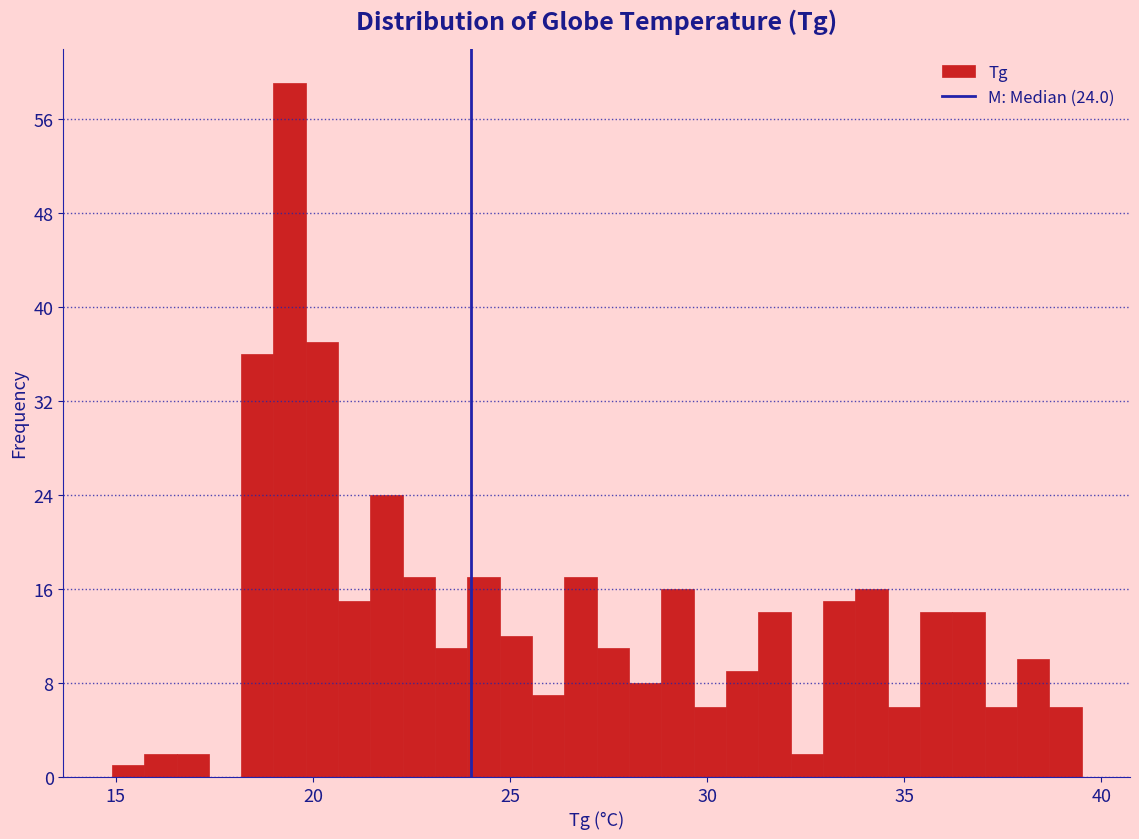

Read against the x-axis, roughly where is the centre of the tallest bar?

19.5